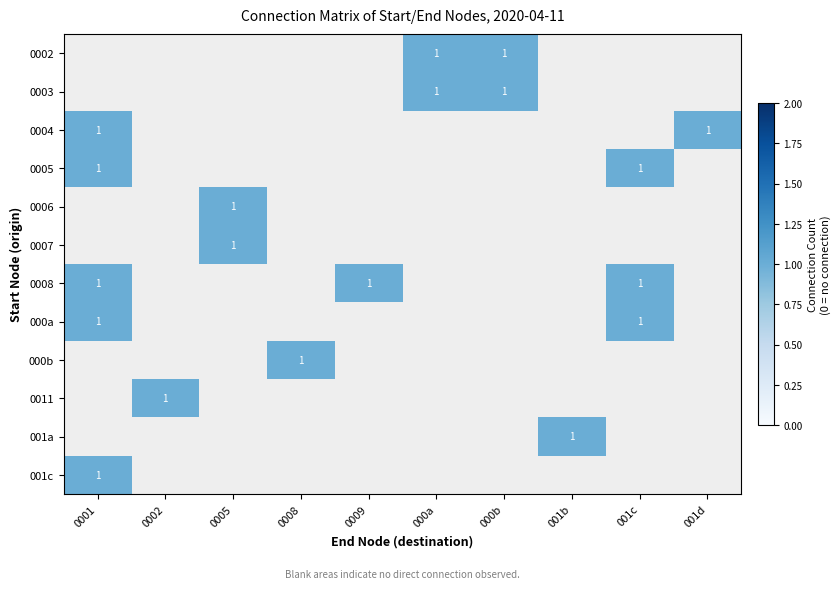

Which label corresponds to the smallest value in the chart?

000a